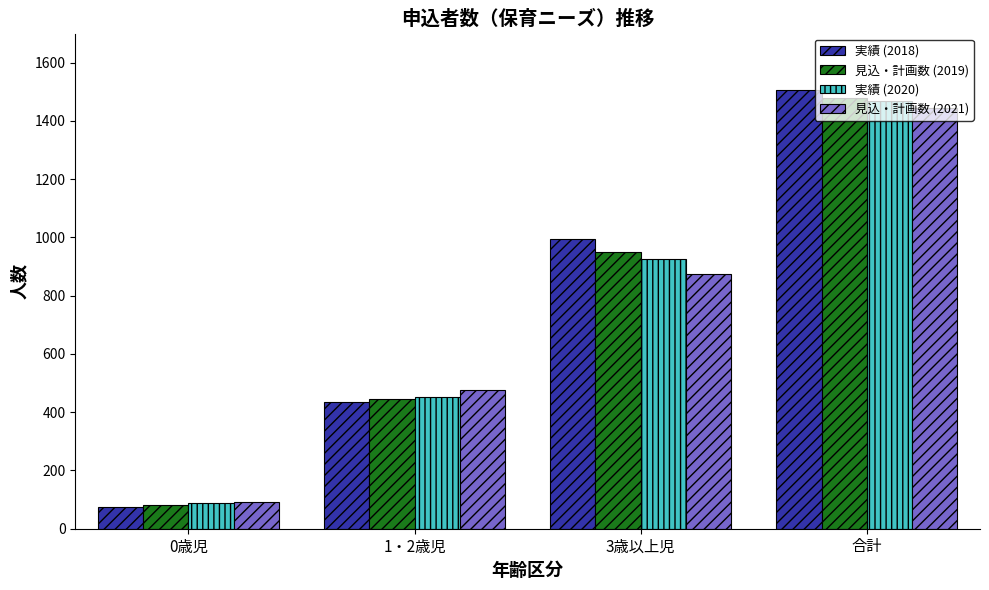

Between 1・2歳児 and 合計, which series saw the biggest shift?

実績 (2018)